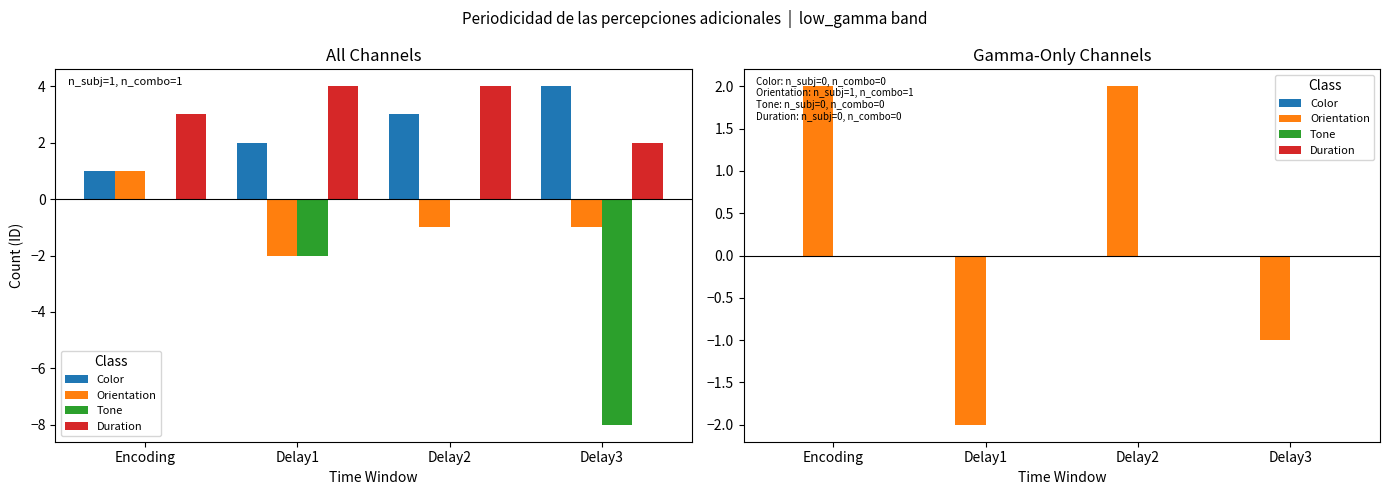

Rank the series at Delay1 from lowest to highest value.

Orientation, Color, Tone, Duration